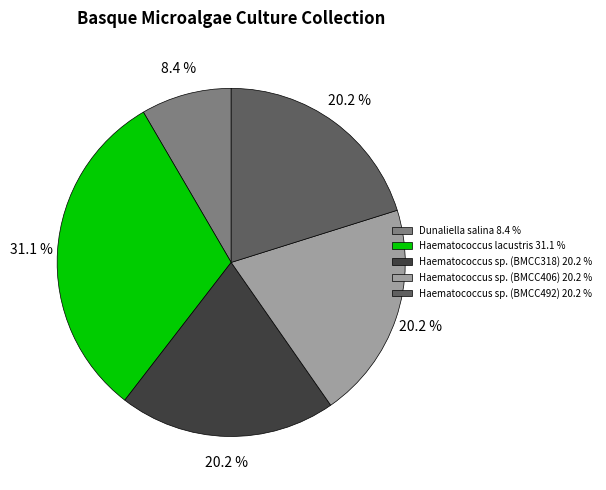

How many segments does this pie chart have?

5